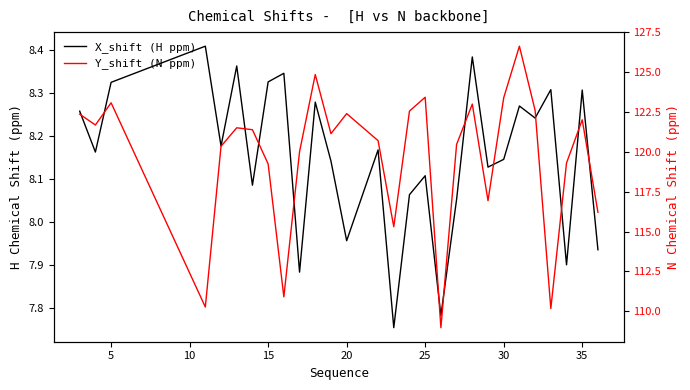

The X_shift (H ppm) series shows 1.8 at 5. True or false?

False